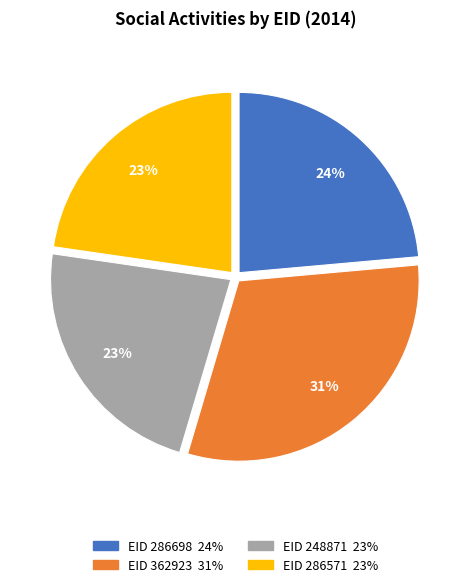

The EID 248871 23% slice represents 28% of the pie. True or false?

False